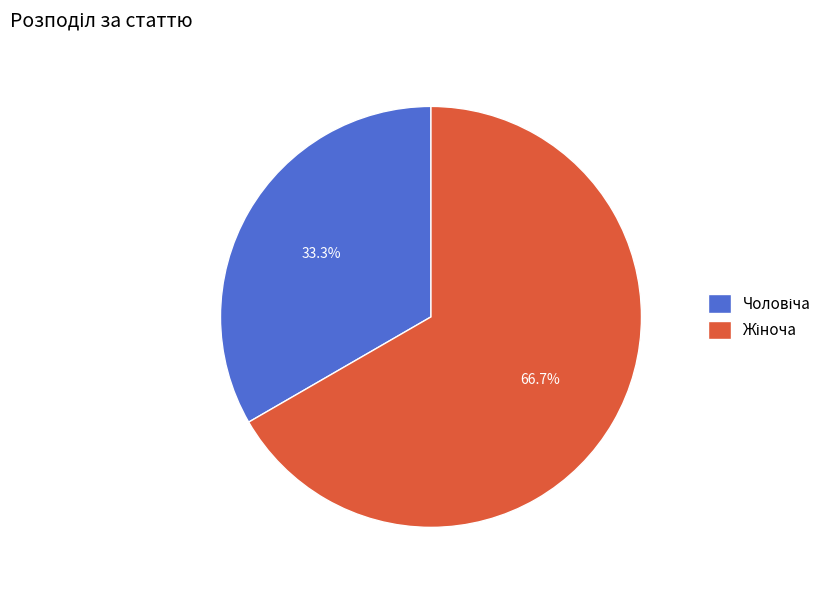

Is there any slice that represents more than half of the pie?

Yes